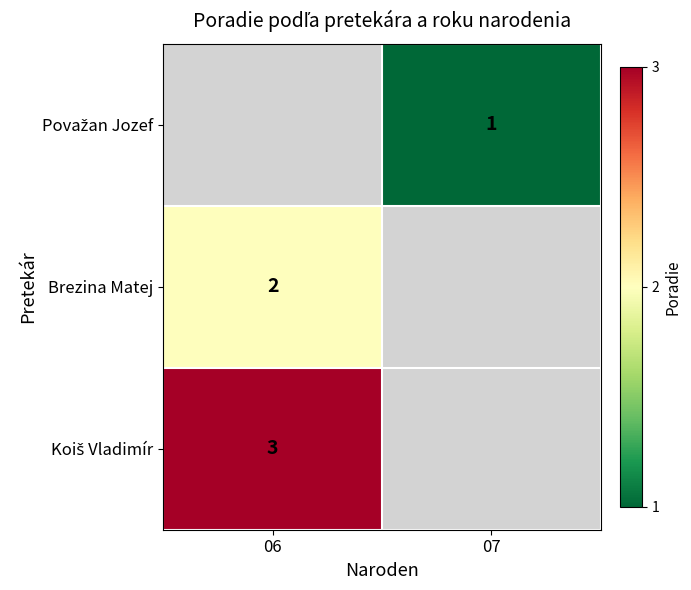

What is the greatest value displayed?

3